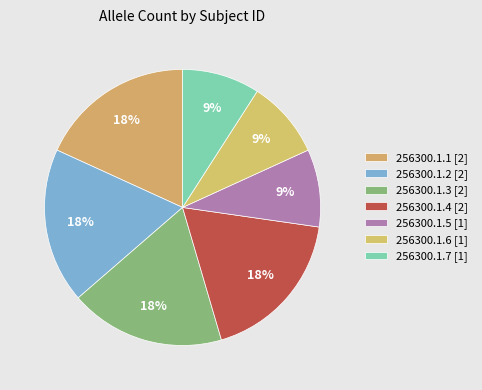

Rank the categories by value from highest to lowest.

256300.1.1, 256300.1.2, 256300.1.3, 256300.1.4, 256300.1.5, 256300.1.6, 256300.1.7